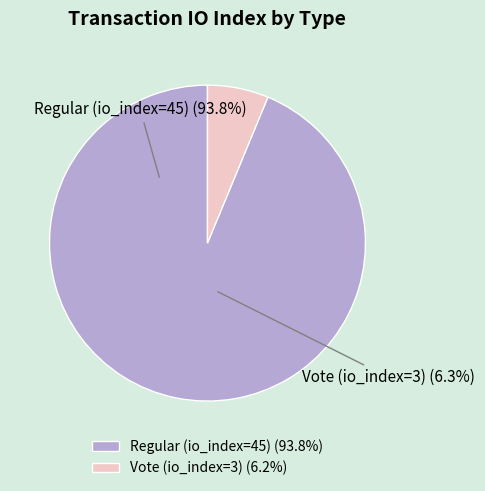

What is the ratio of the value at Regular (io_index=45) to the value at Vote (io_index=3)?

15.0